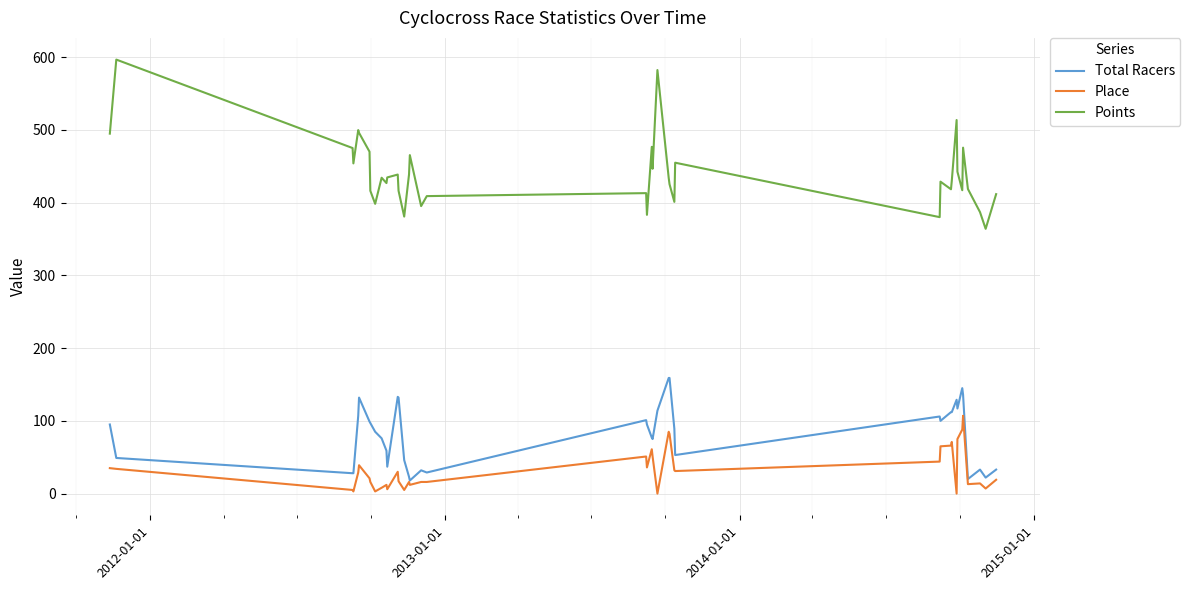

True or false: Place and Points cross at least once.

False